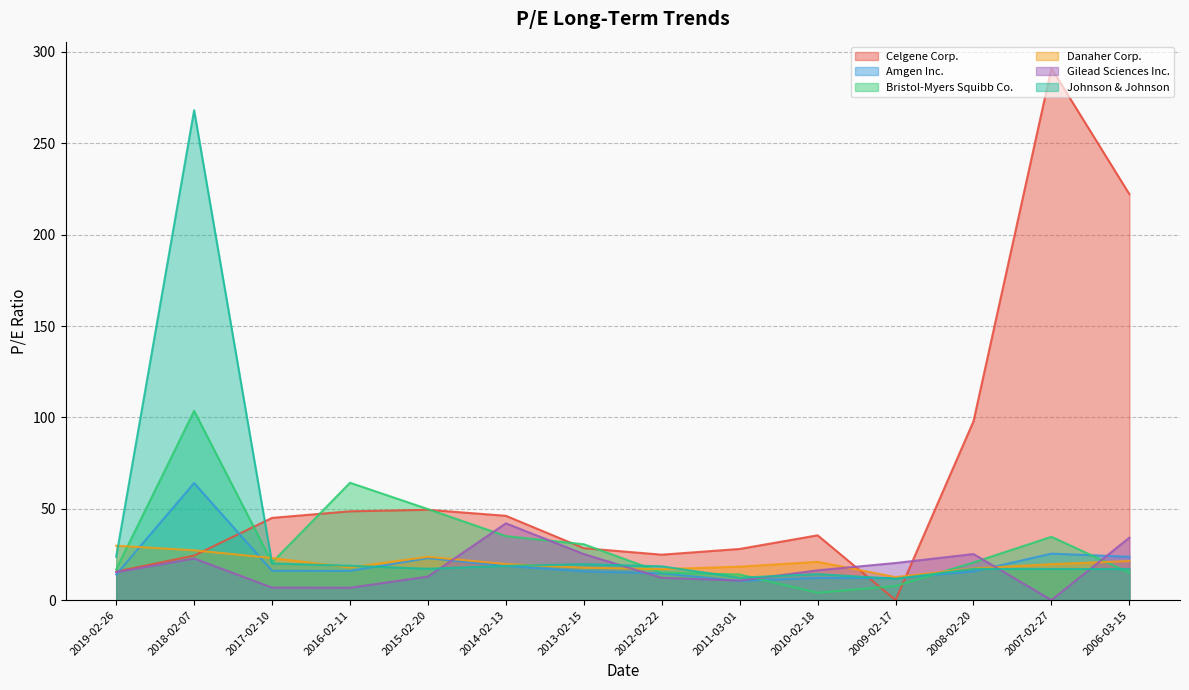

List the series in order of their peak value, highest first.

Celgene Corp., Johnson & Johnson, Bristol-Myers Squibb Co., Amgen Inc., Gilead Sciences Inc., Danaher Corp.